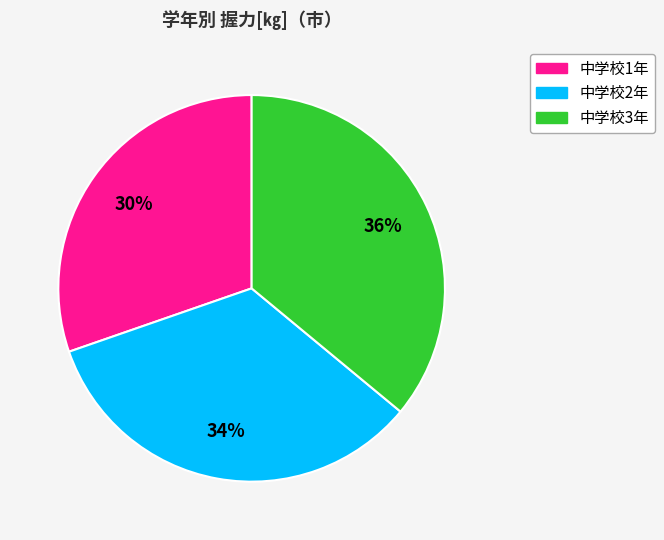

True or false: 中学校3年 accounts for 36% of the total.

True